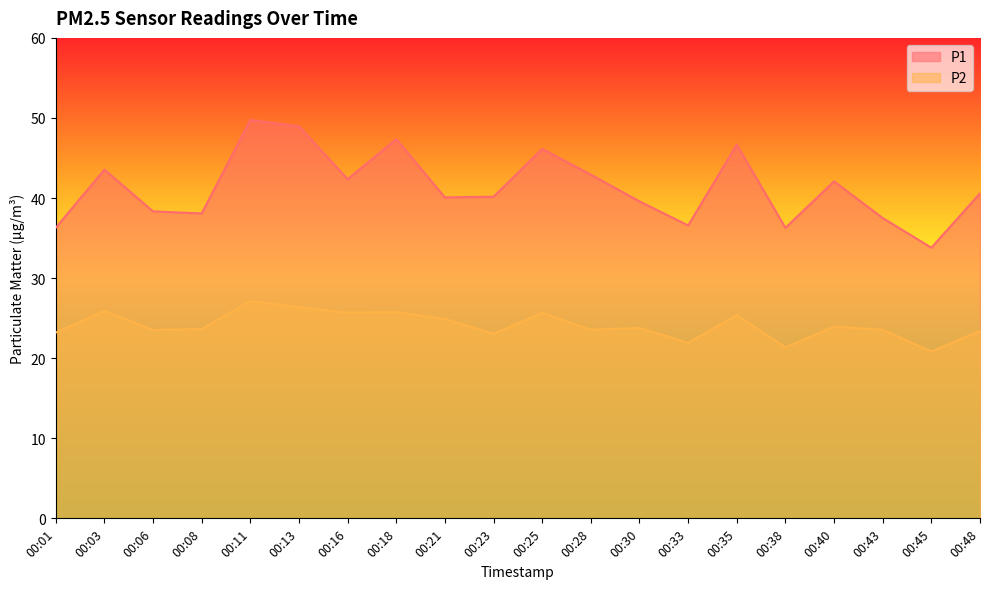

Which has a higher value, 00:03 or 00:45?

00:03